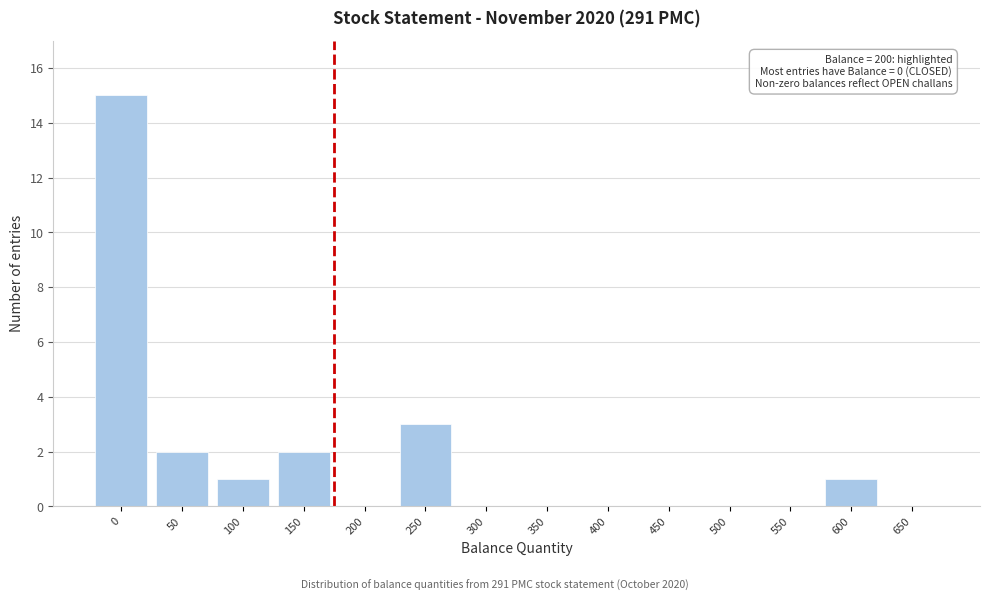

Reading left to right, transcribe all the data shown in this chart.

0=15	50=2	100=1	150=2	200=0	250=3	300=0	350=0	400=0	450=0	500=0	550=0	600=1	650=0